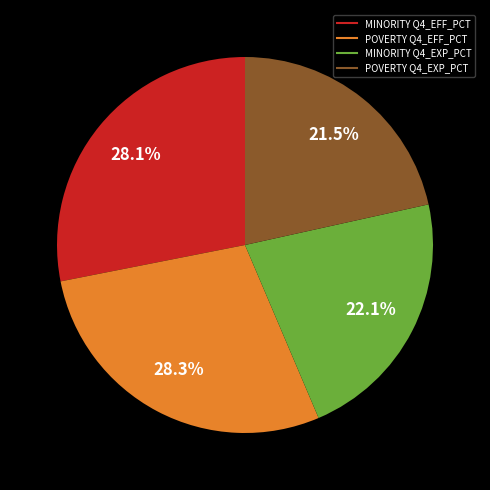

Which category has the smallest portion of the pie?

POVERTY Q4_EXP_PCT